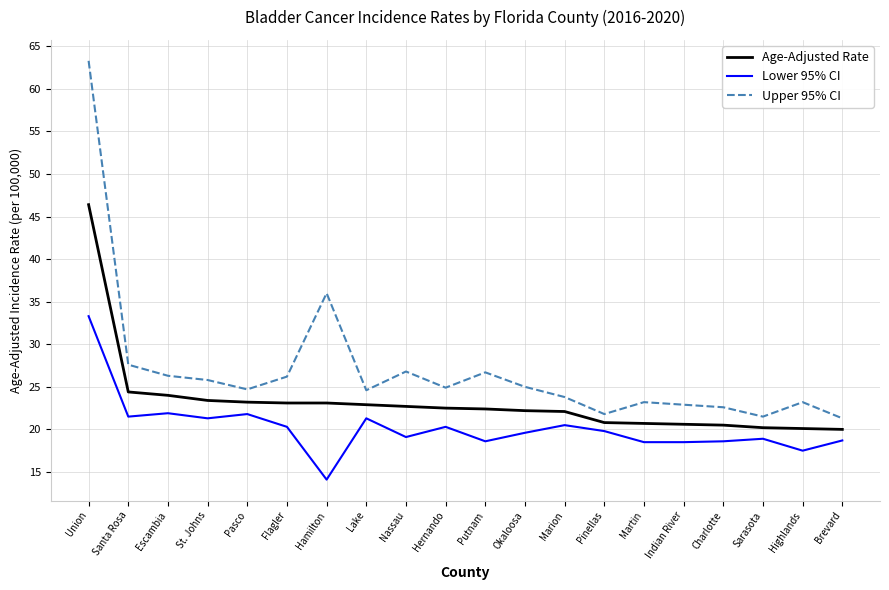

Rank the series at Marion from lowest to highest value.

Lower 95% CI, Age-Adjusted Rate, Upper 95% CI